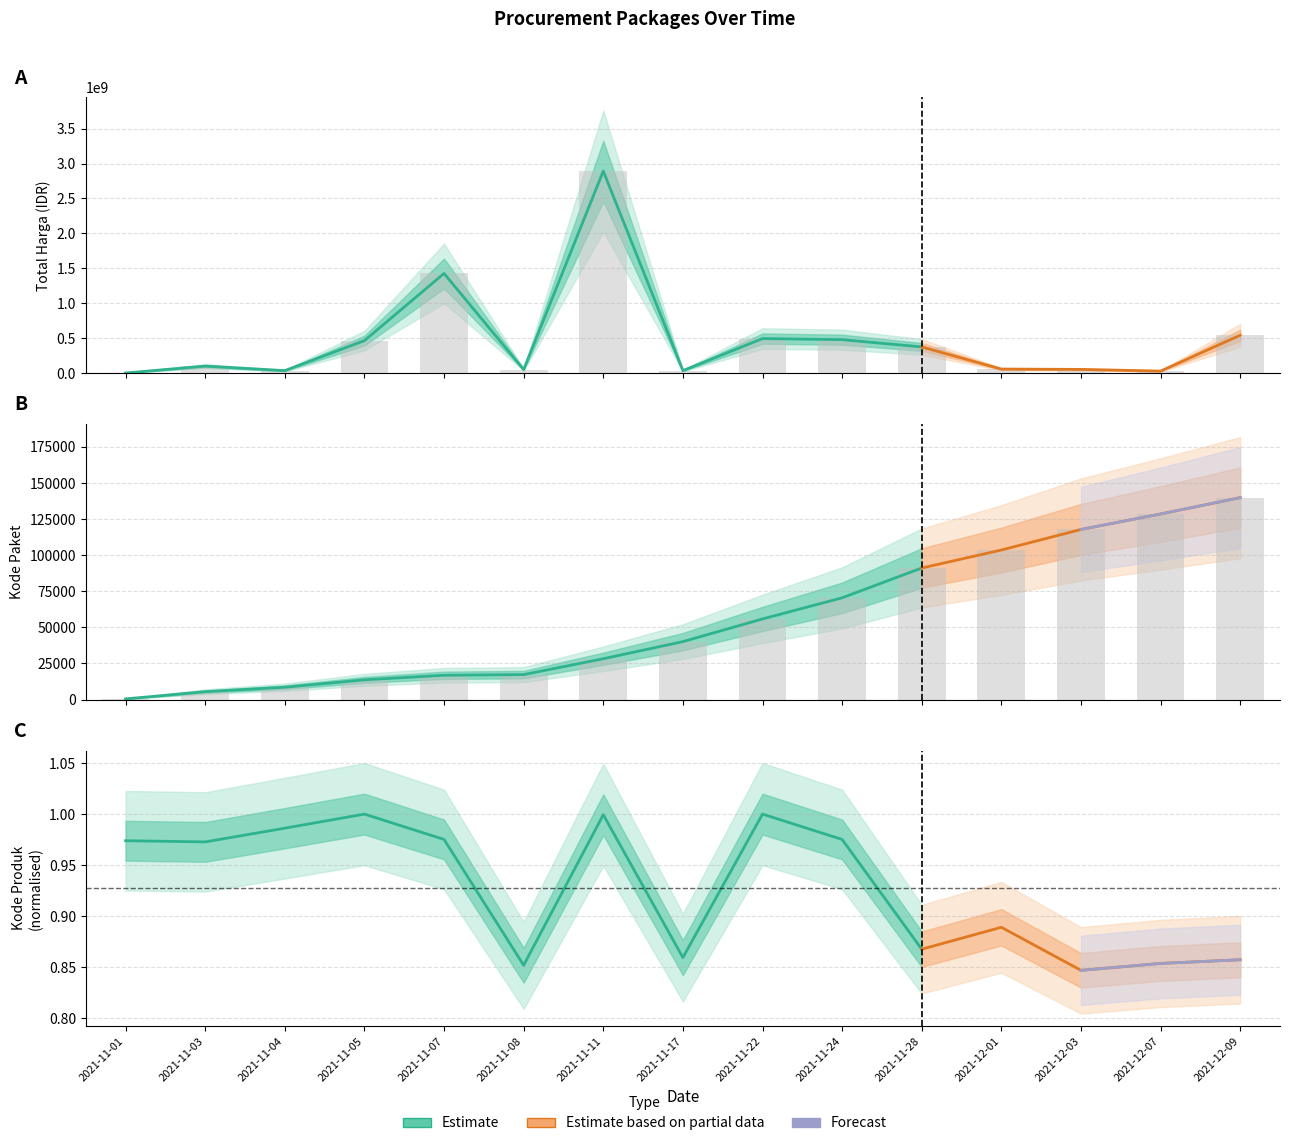

How many groups of bars are there?

15